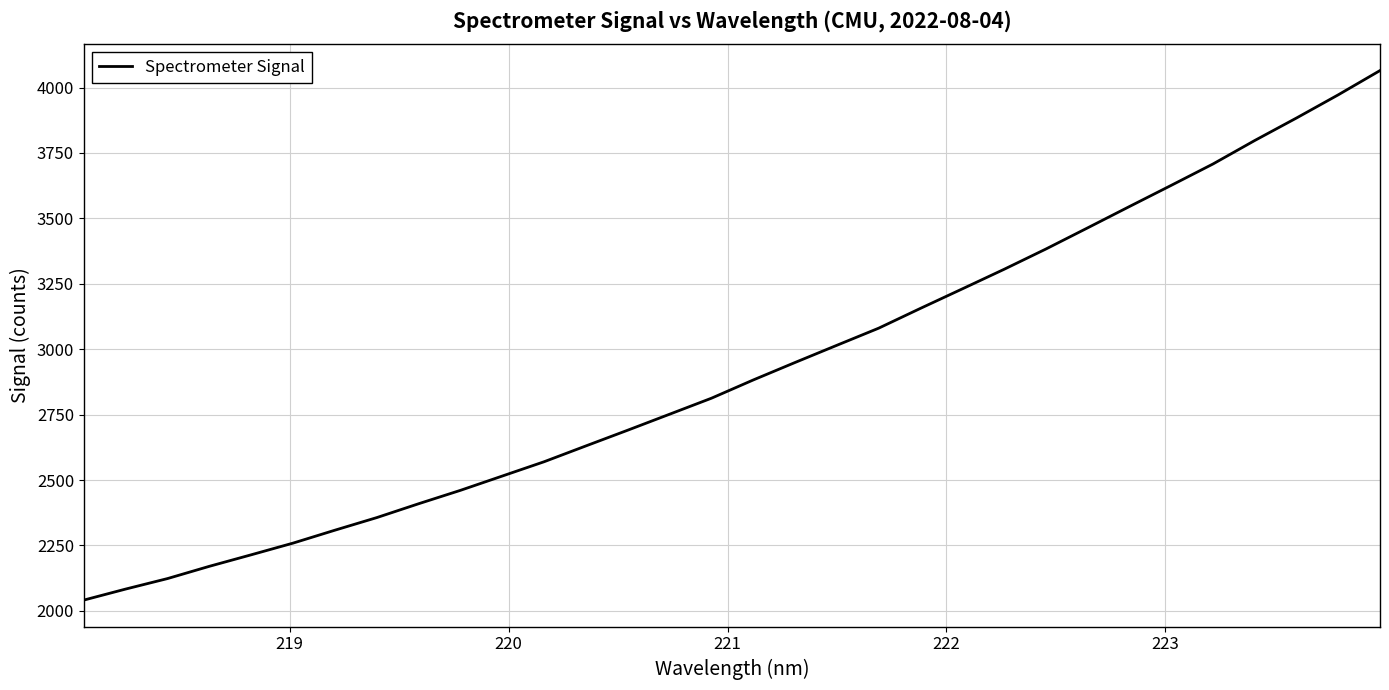

What is the difference between the maximum and minimum values?

2023.5